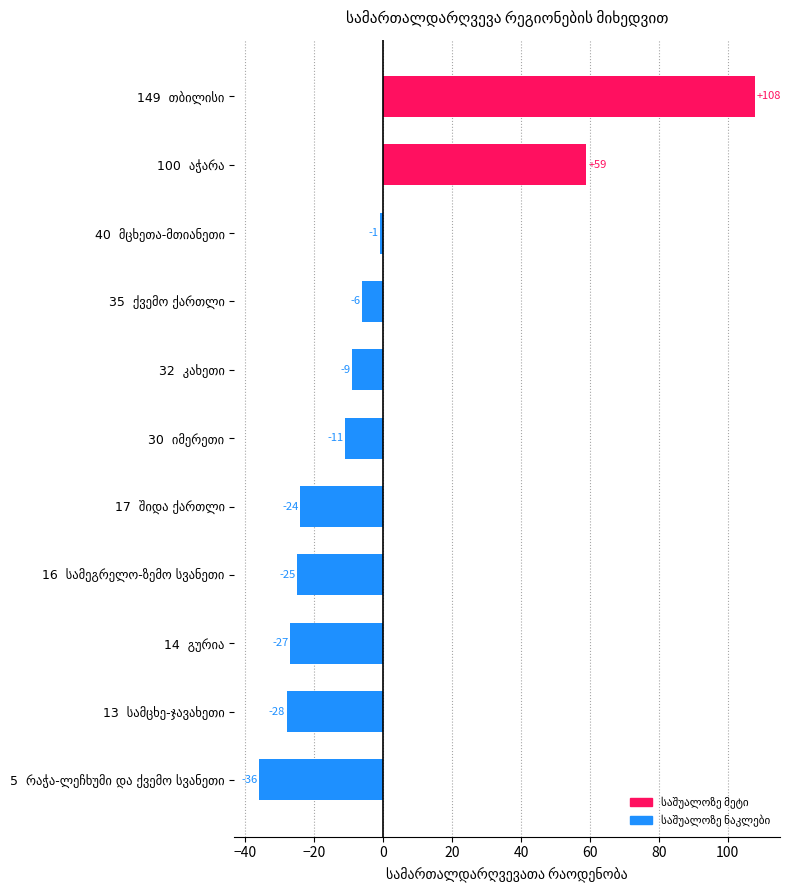

What is the minimum value shown in the chart?

-36